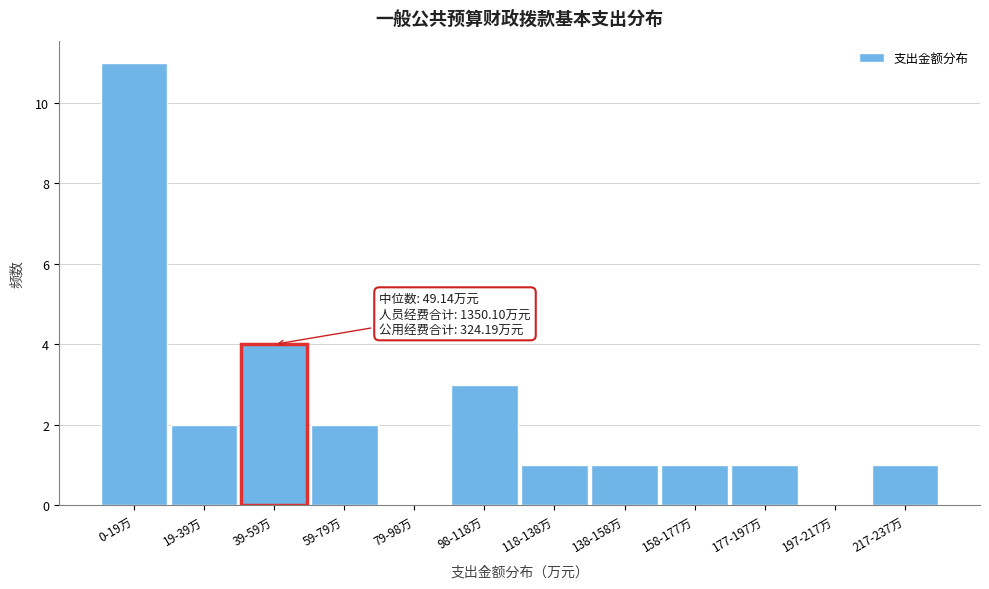

Reading right to left, transcribe all the data shown in this chart.

217-237万=1	197-217万=0	177-197万=1	158-177万=1	138-158万=1	118-138万=1	98-118万=3	79-98万=0	59-79万=2	39-59万=4	19-39万=2	0-19万=11